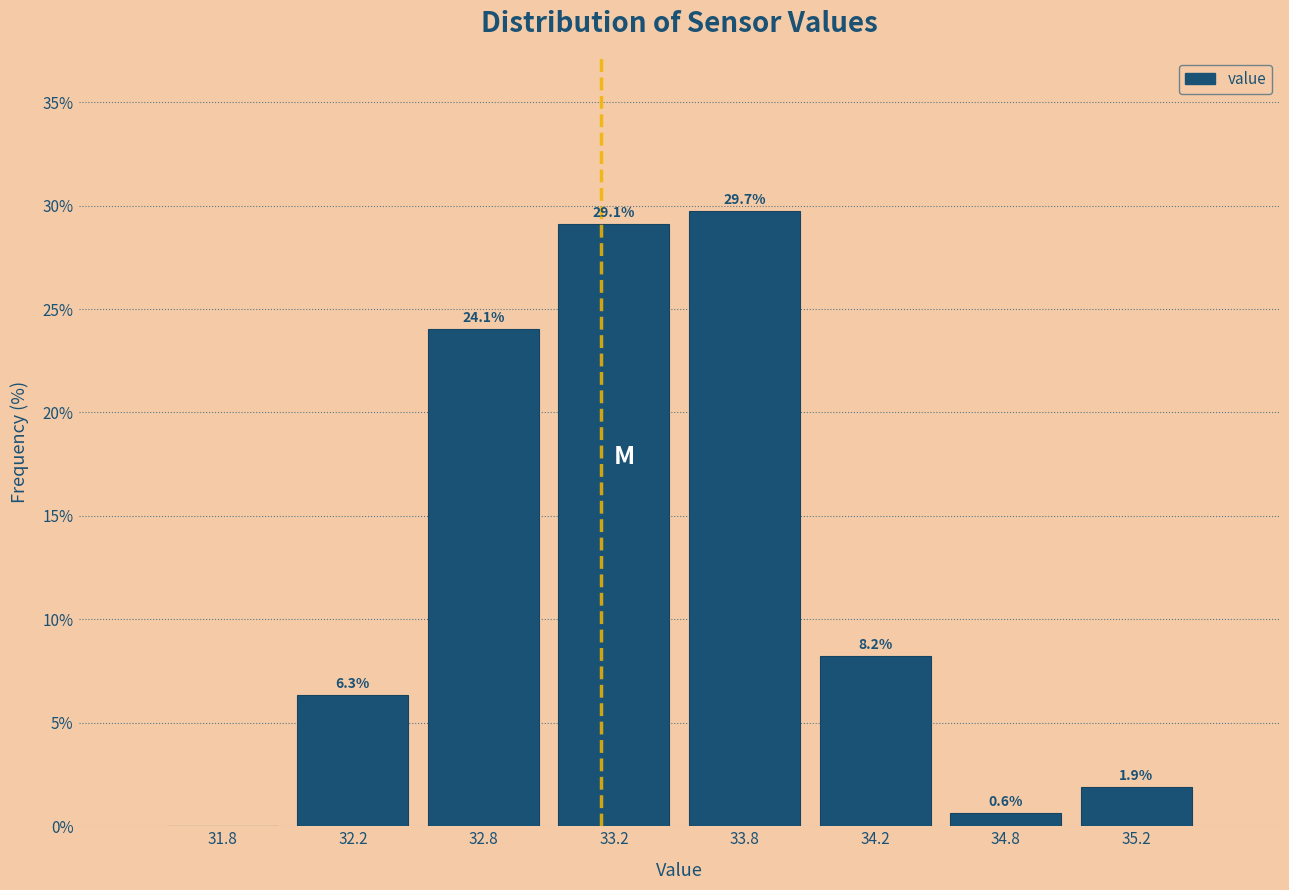

Reading right to left, list all the values displayed in this chart.

35.2=1.9	34.8=0.6	34.2=8.2	33.8=29.7	33.2=29.1	32.8=24.1	32.2=6.3	31.8=0.0